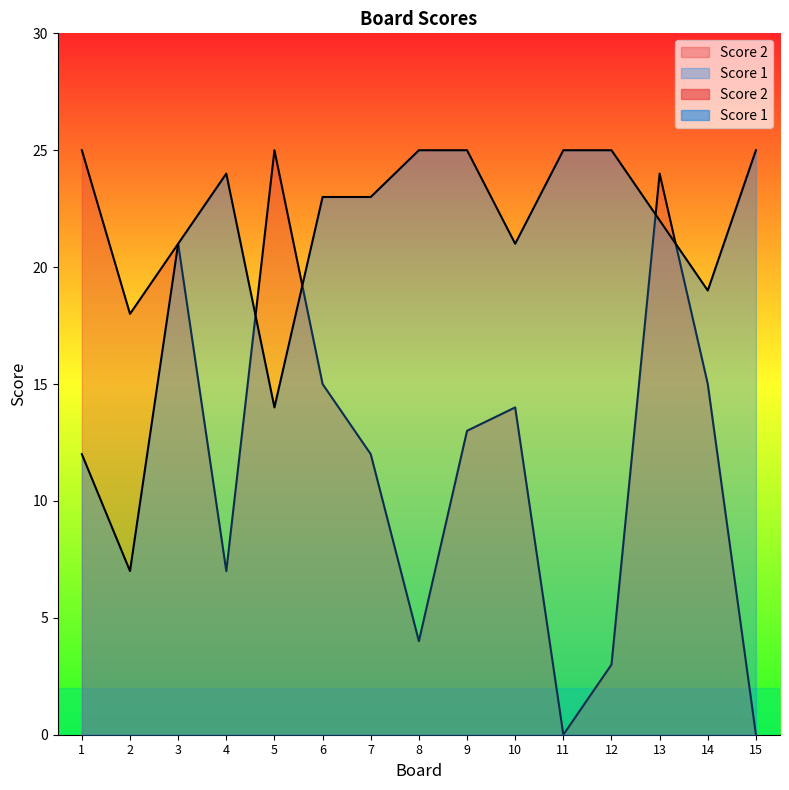

How many data points does each series have?

15